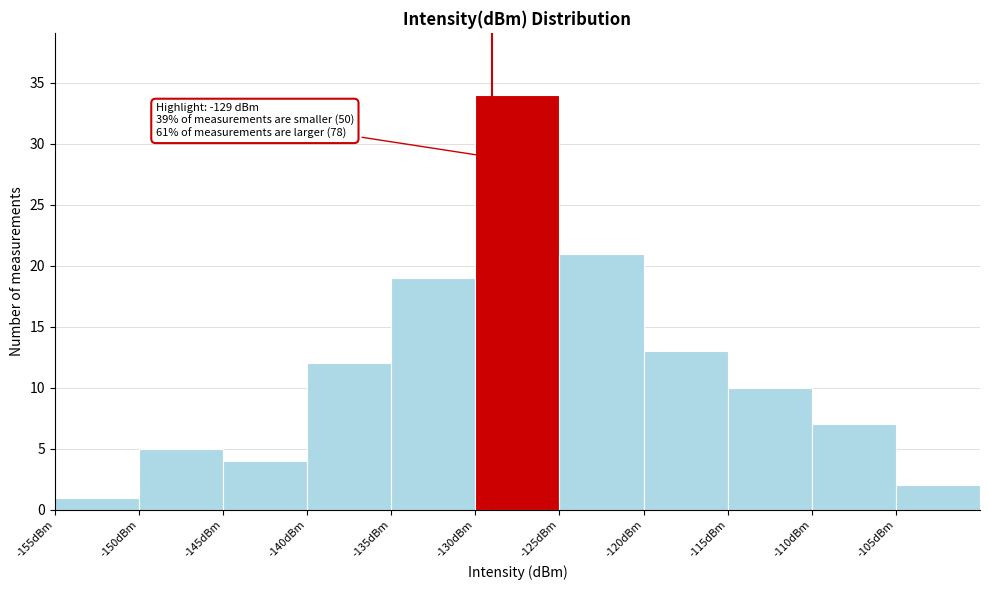

Which range on the x-axis has the tallest bar?

-130 to -125